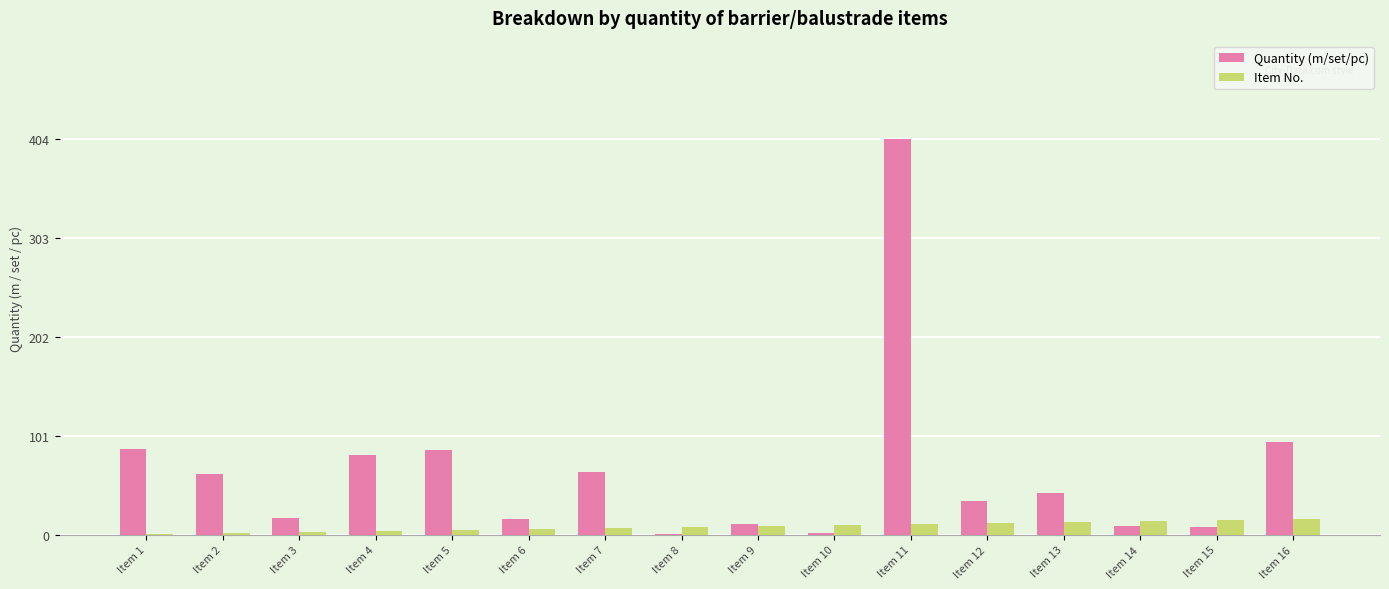

Read the Item No. value at Item 1.

1.0